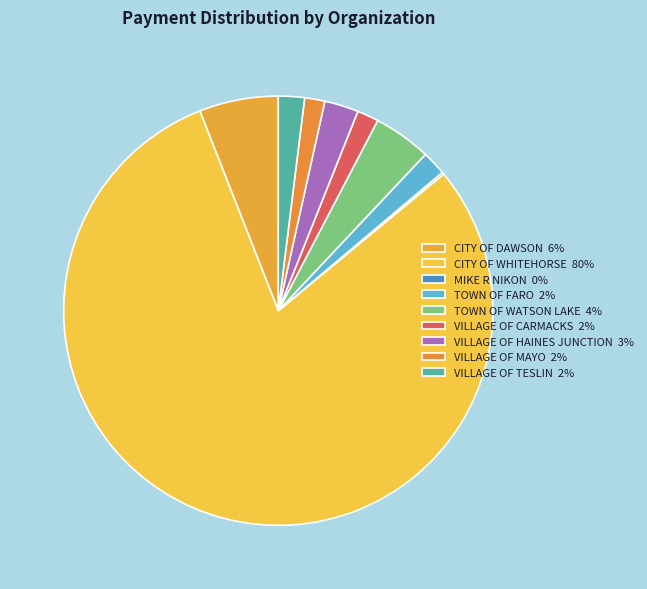

Combined, what portion of the pie is CITY OF DAWSON and MIKE R NIKON?

6.1%